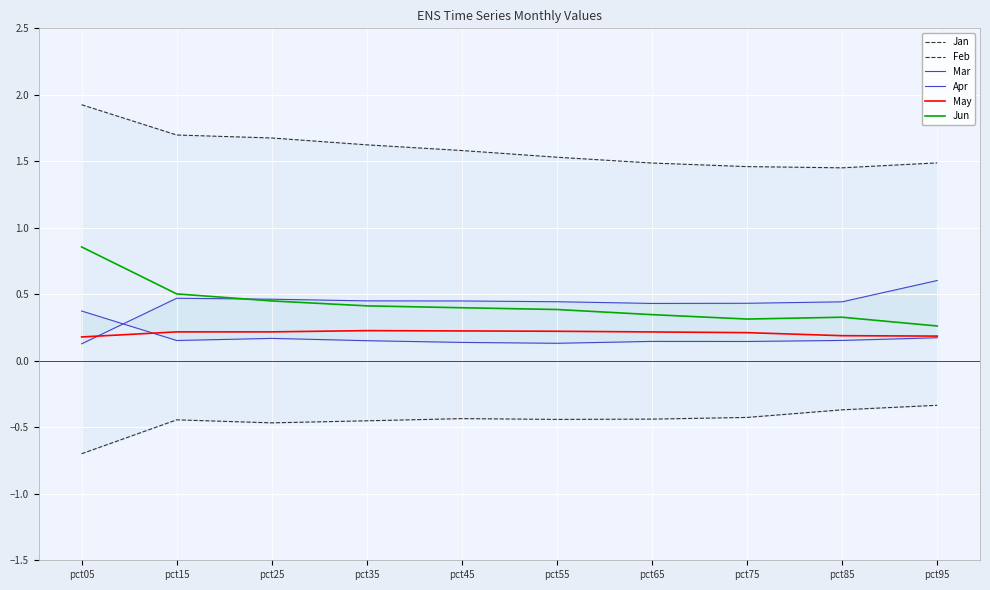

Reading left to right, what are all the values shown in this chart?

Jan: pct05=-0.7	pct15=-0.4	pct25=-0.5	pct35=-0.5	pct45=-0.4	pct55=-0.4	pct65=-0.4	pct75=-0.4	pct85=-0.4	pct95=-0.3
Feb: pct05=1.9	pct15=1.7	pct25=1.7	pct35=1.6	pct45=1.6	pct55=1.5	pct65=1.5	pct75=1.5	pct85=1.5	pct95=1.5
Mar: pct05=0.4	pct15=0.2	pct25=0.2	pct35=0.2	pct45=0.1	pct55=0.1	pct65=0.1	pct75=0.1	pct85=0.2	pct95=0.2
Apr: pct05=0.1	pct15=0.5	pct25=0.5	pct35=0.5	pct45=0.4	pct55=0.4	pct65=0.4	pct75=0.4	pct85=0.4	pct95=0.6
May: pct05=0.2	pct15=0.2	pct25=0.2	pct35=0.2	pct45=0.2	pct55=0.2	pct65=0.2	pct75=0.2	pct85=0.2	pct95=0.2
Jun: pct05=0.9	pct15=0.5	pct25=0.5	pct35=0.4	pct45=0.4	pct55=0.4	pct65=0.3	pct75=0.3	pct85=0.3	pct95=0.3